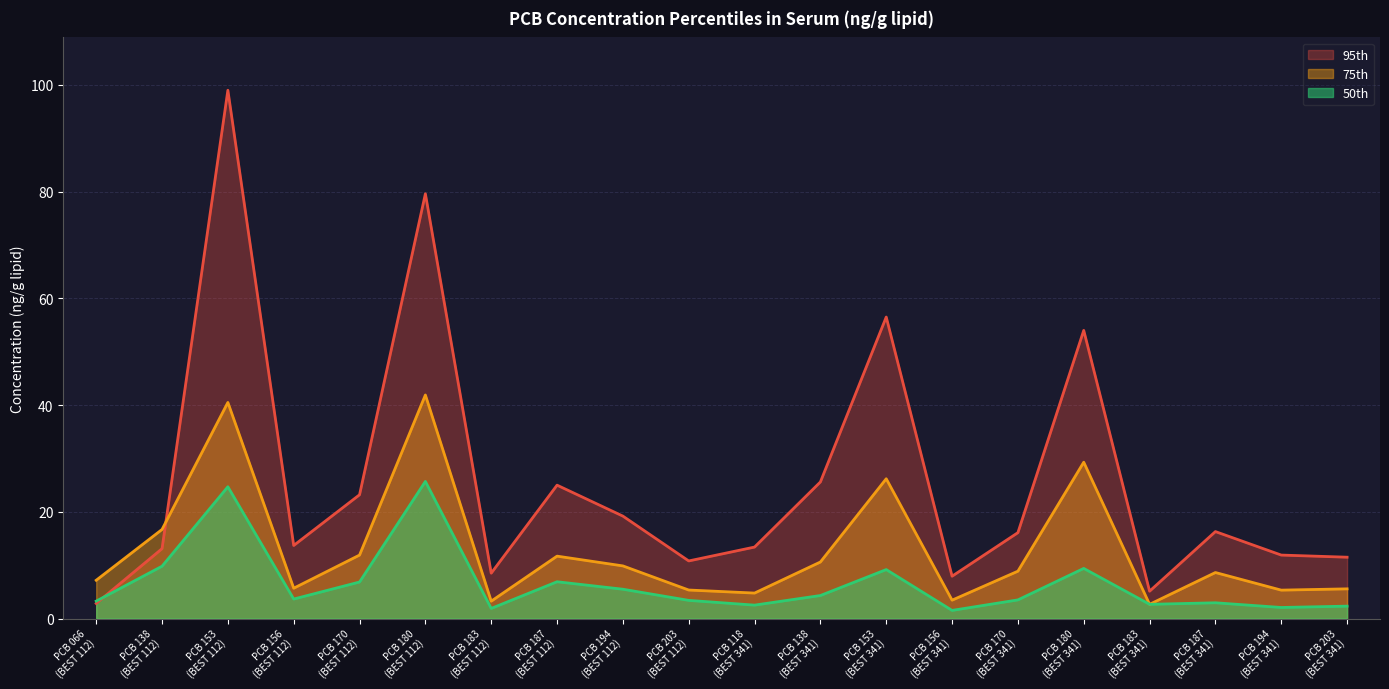

Rank the series by their maximum value, from lowest to highest.

50th, 75th, 95th